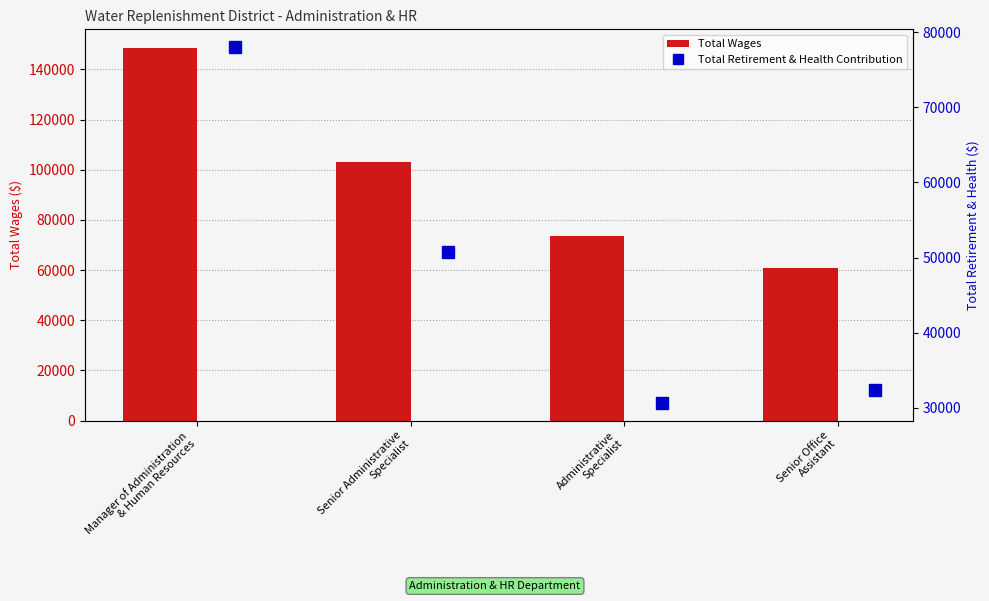

What is the sum of all Total Wages values?

385761